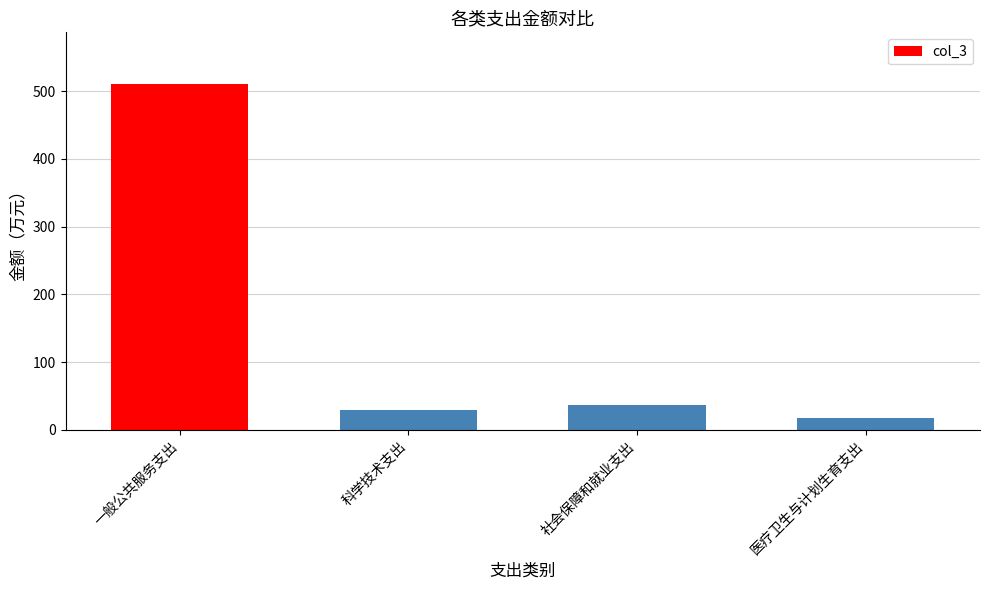

What is the label of the 1st bar from the left?

一般公共服务支出